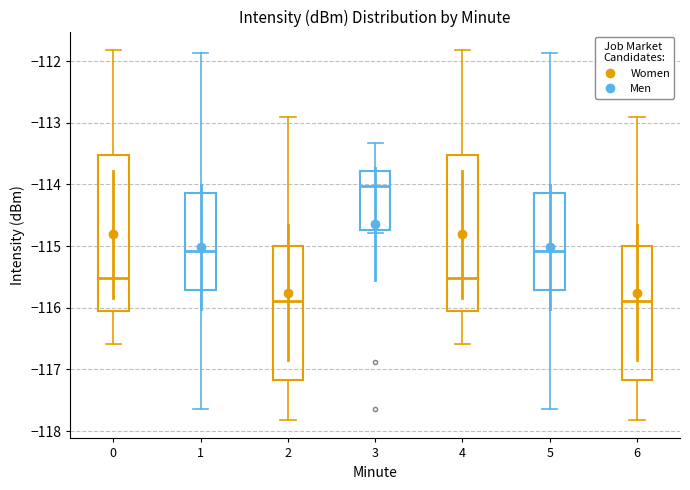

Where does the upper whisker of the box at x = 5 end on the y-axis? The values are not printed on the chart, so give them approximately, as read against the axis.

-111.9